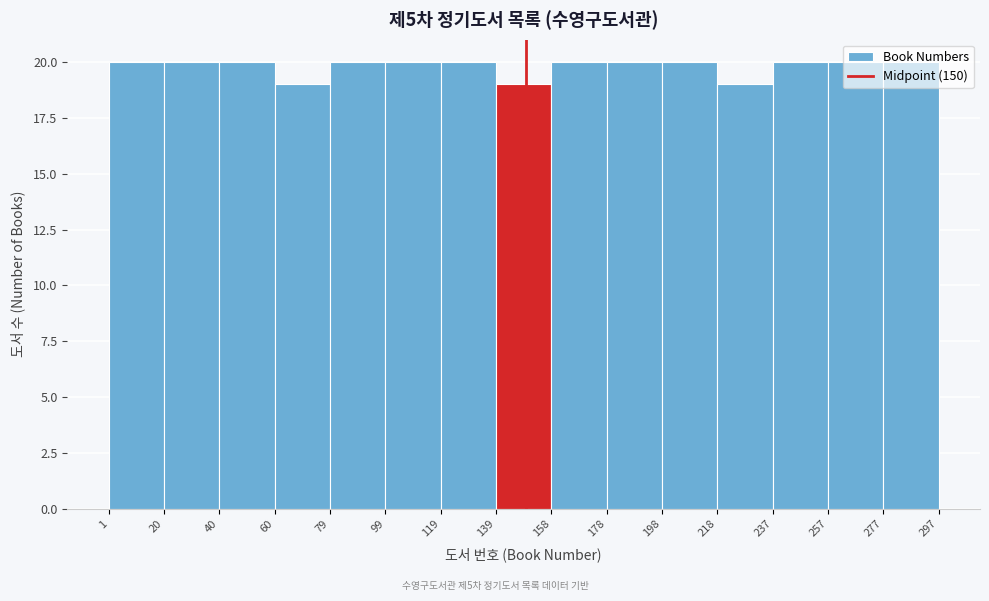

Reading left to right, transcribe this chart: for each bar, give the range it covers on the x-axis and its height. The values are not printed on the chart, so give them approximately, as read against the axis.

1 to 20: 20
20 to 40: 20
40 to 60: 20
60 to 79: 19
79 to 99: 20
99 to 119: 20
119 to 139: 20
139 to 158: 19
158 to 178: 20
178 to 198: 20
198 to 218: 20
218 to 237: 19
237 to 257: 20
257 to 277: 20
277 to 297: 20